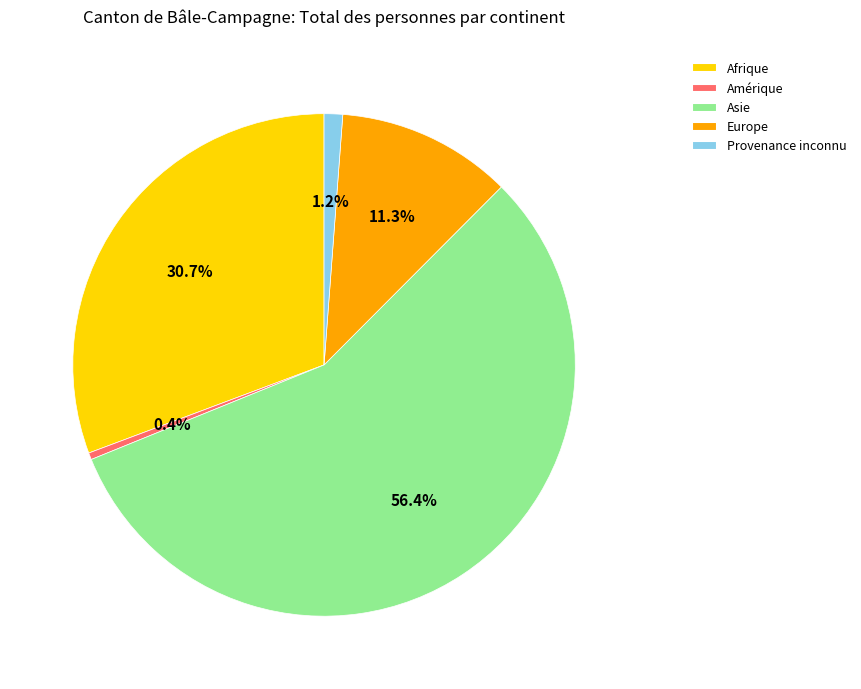

How many segments does this pie chart have?

5